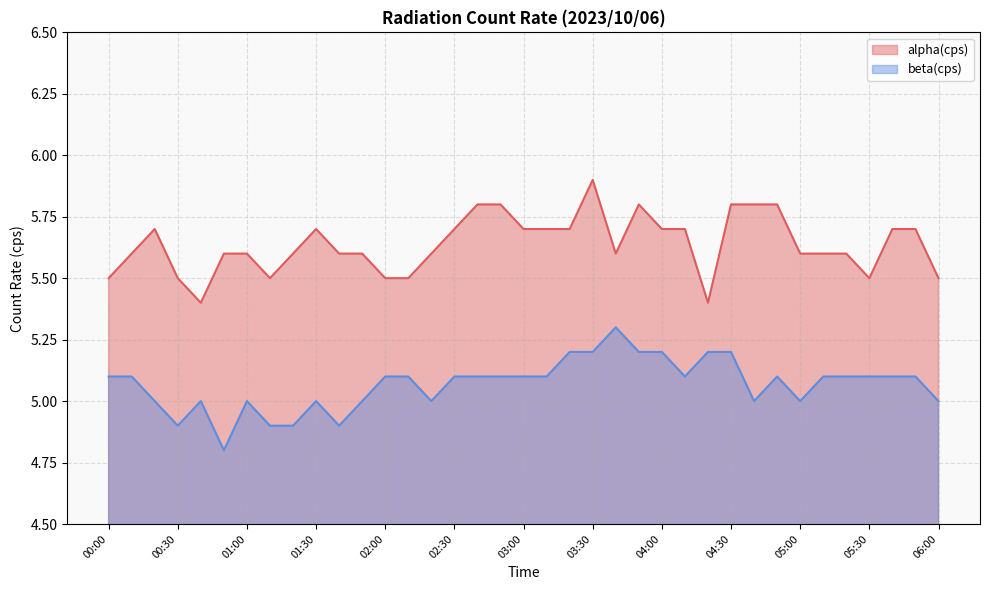

What are all the series names shown in the legend?

alpha(cps), beta(cps)